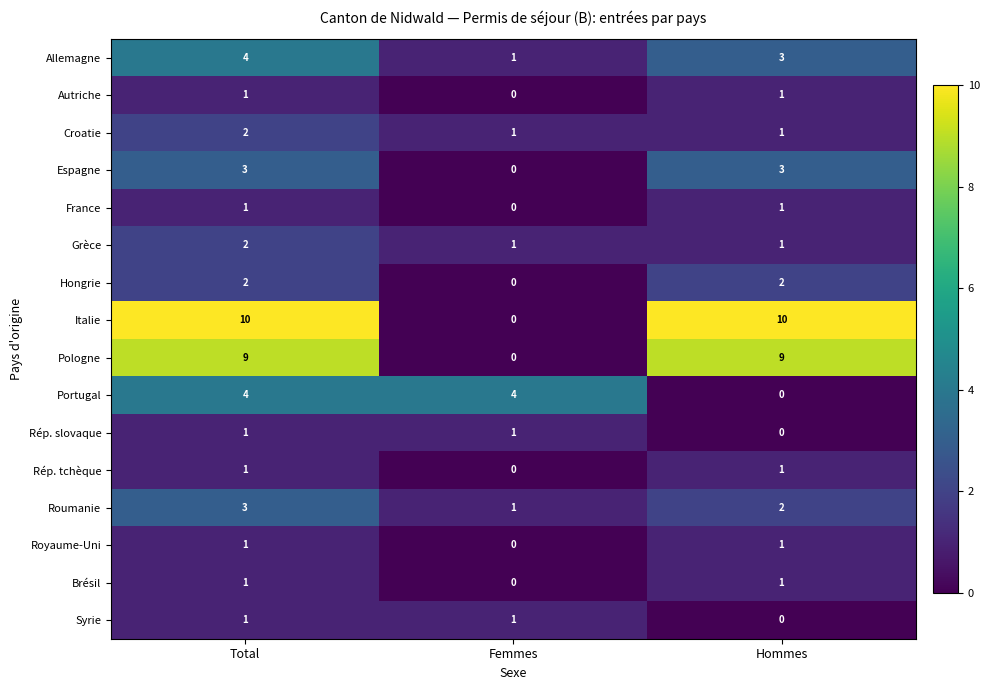

What is the difference between the Italie values at Femmes and Hommes?

10